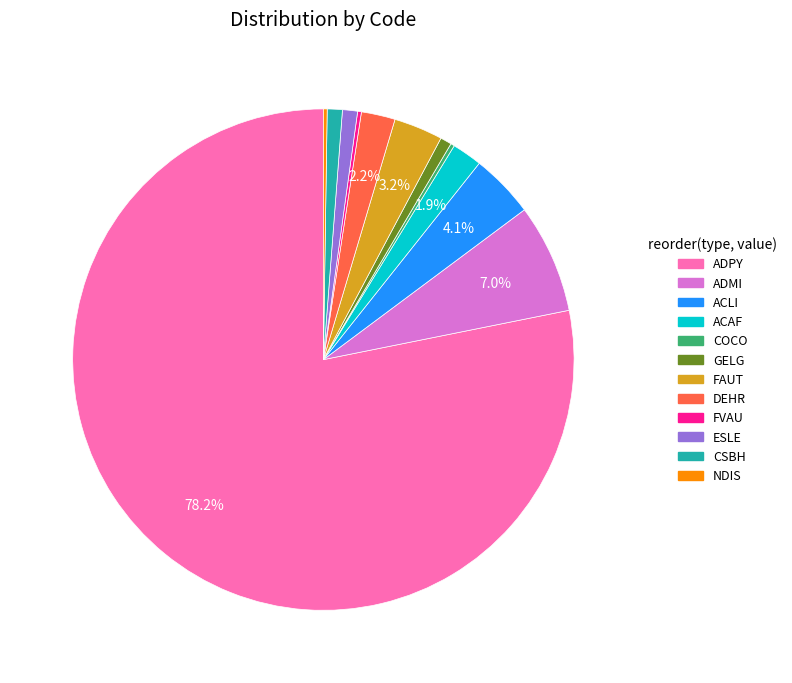

Is CSBH the majority of the pie?

No